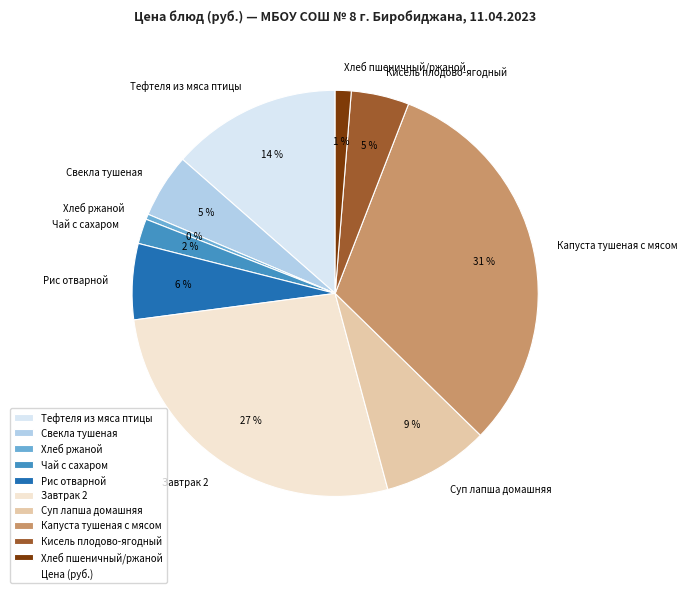

Approximately how many times larger is the value at Свекла тушеная compared to Тефтеля из мяса птицы?

0.4